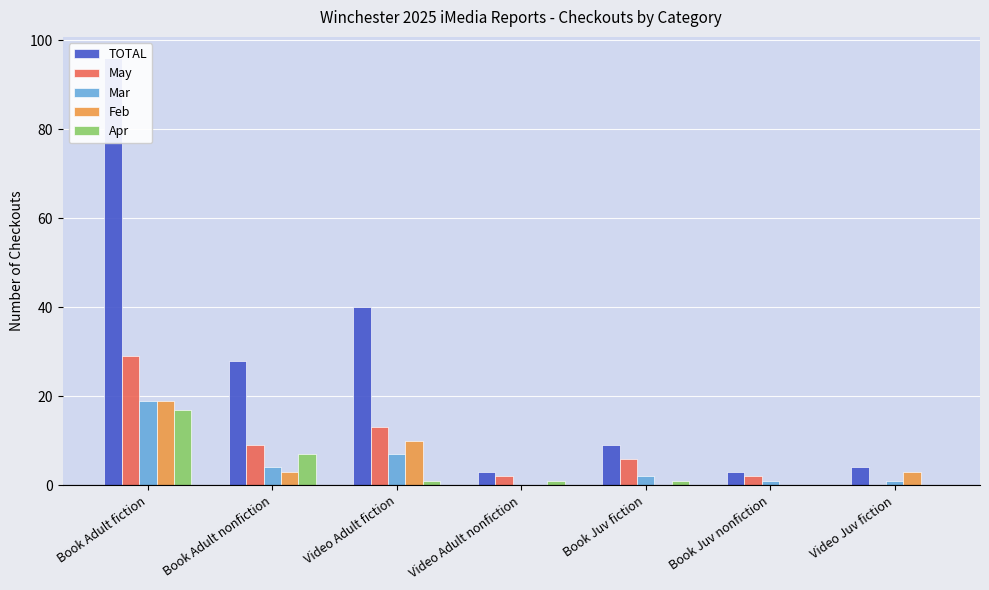

What is the sum of all TOTAL values?

183